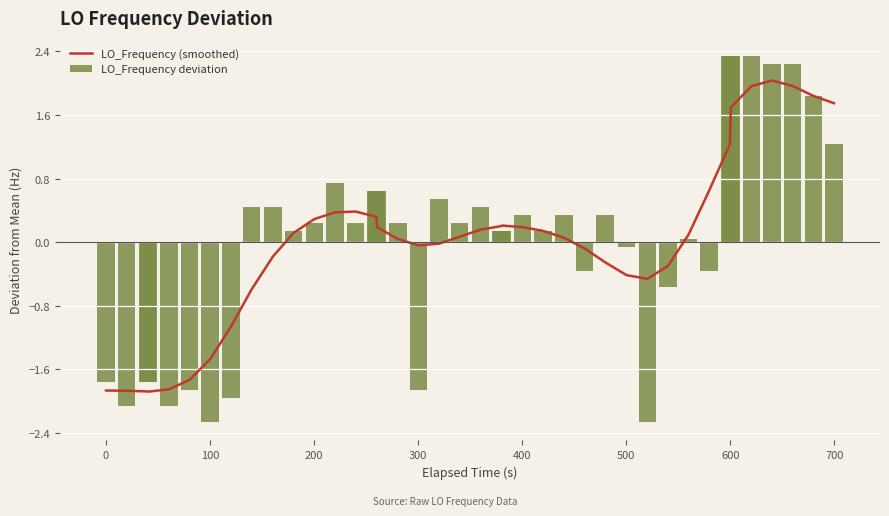

Are the bars grouped side by side (vs. stacked)?

Yes